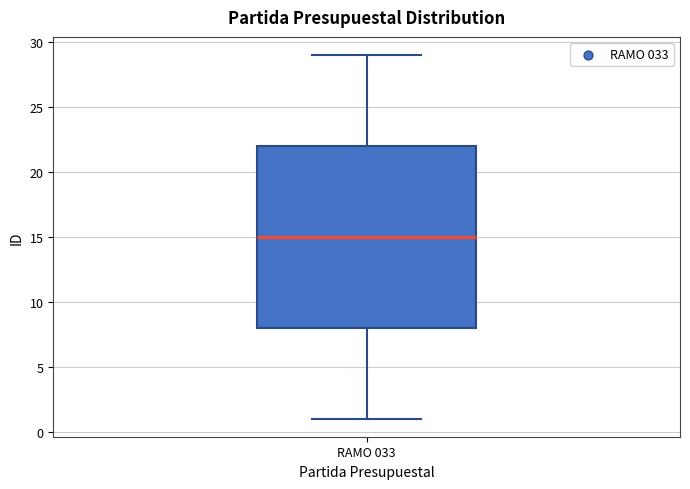

Where does the median line of the box for RAMO 033 sit on the y-axis? The values are not printed on the chart, so give them approximately, as read against the axis.

15